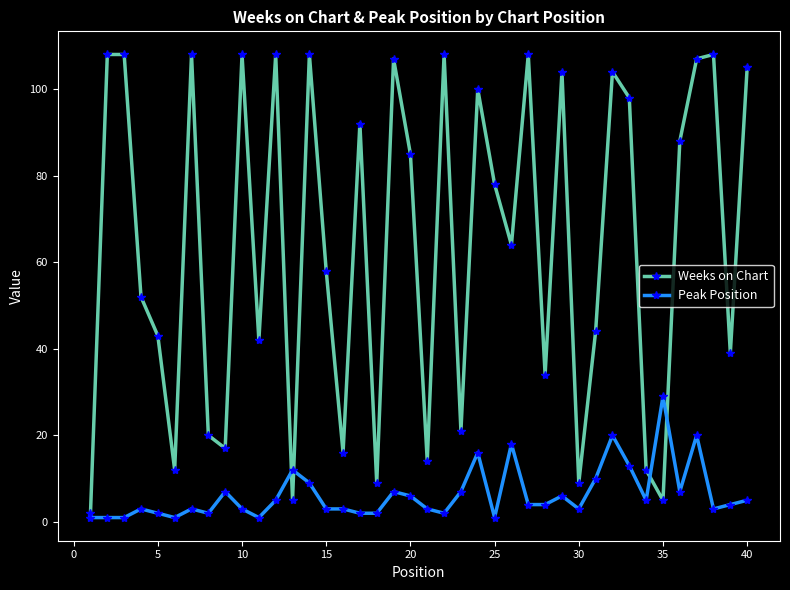

How many series are shown in this chart?

2